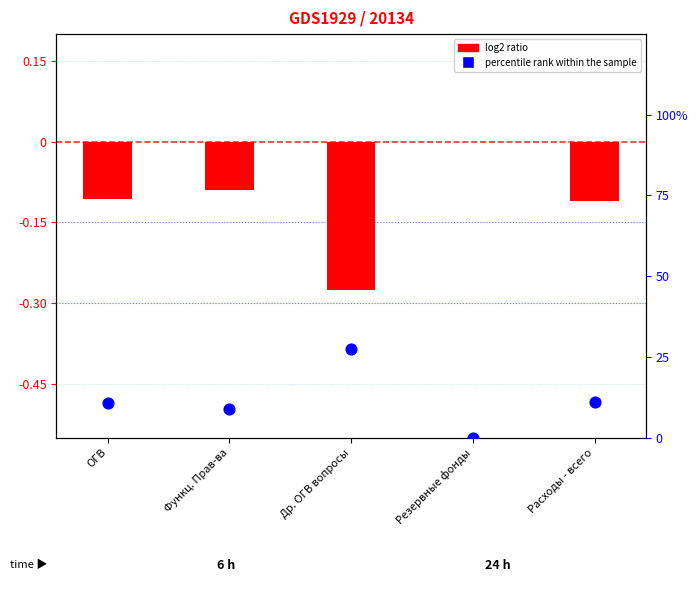

Which series reaches the maximum Y coordinate?

percentile rank within the sample